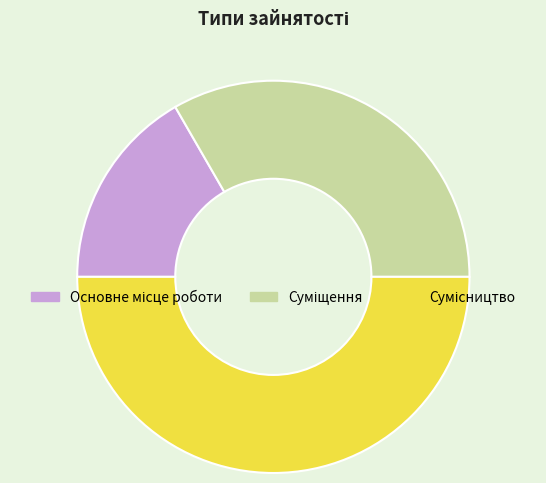

How many slices are in this pie chart?

3